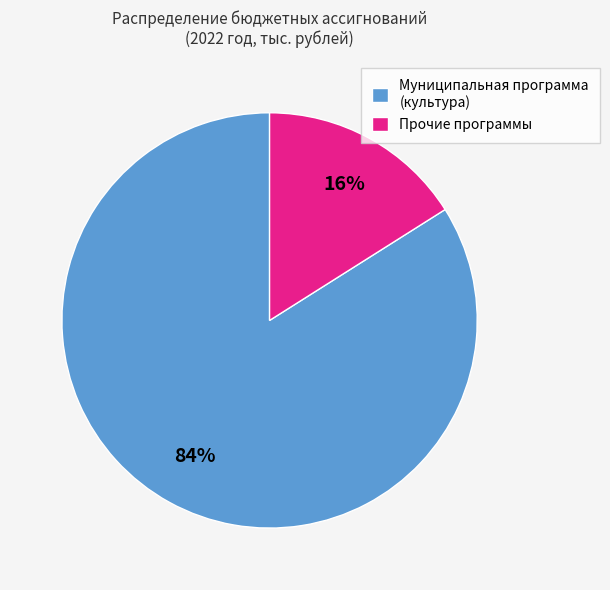

Do Муниципальная программа (культура) and Прочие программы together represent more than half of the pie?

Yes